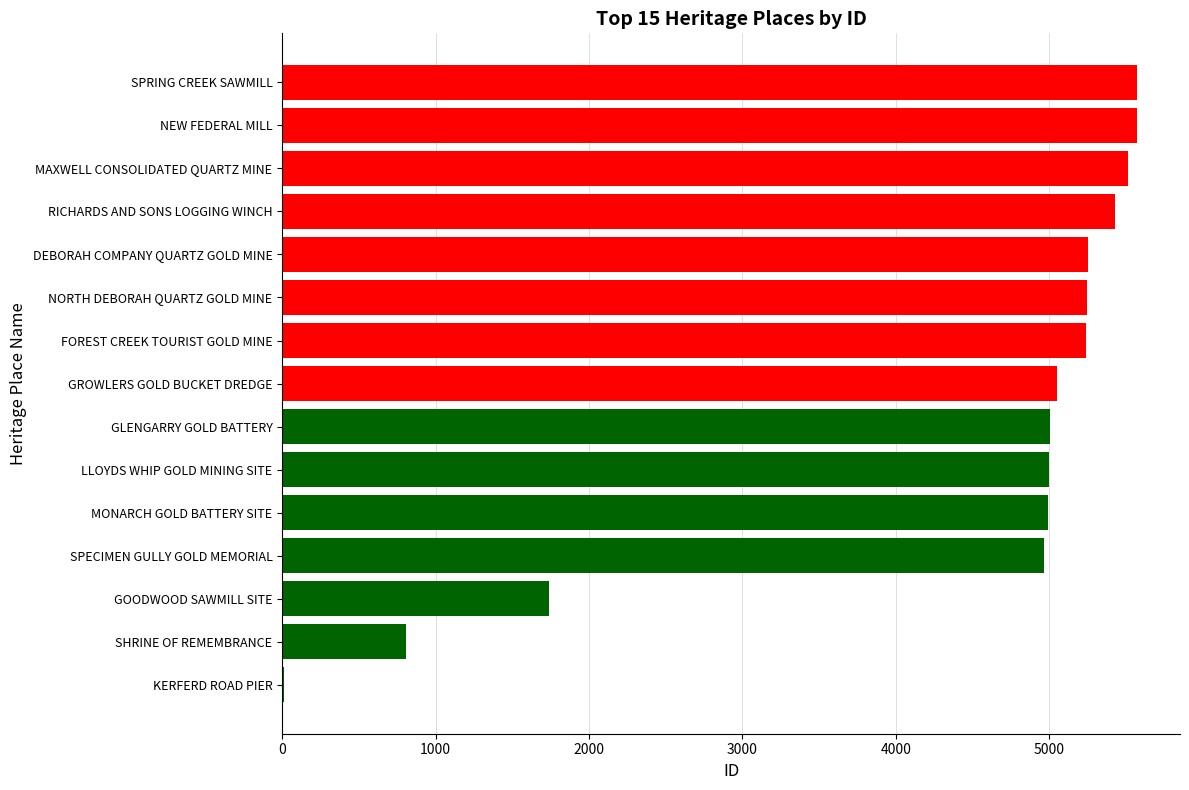

Does the chart contain stacked bars?

No